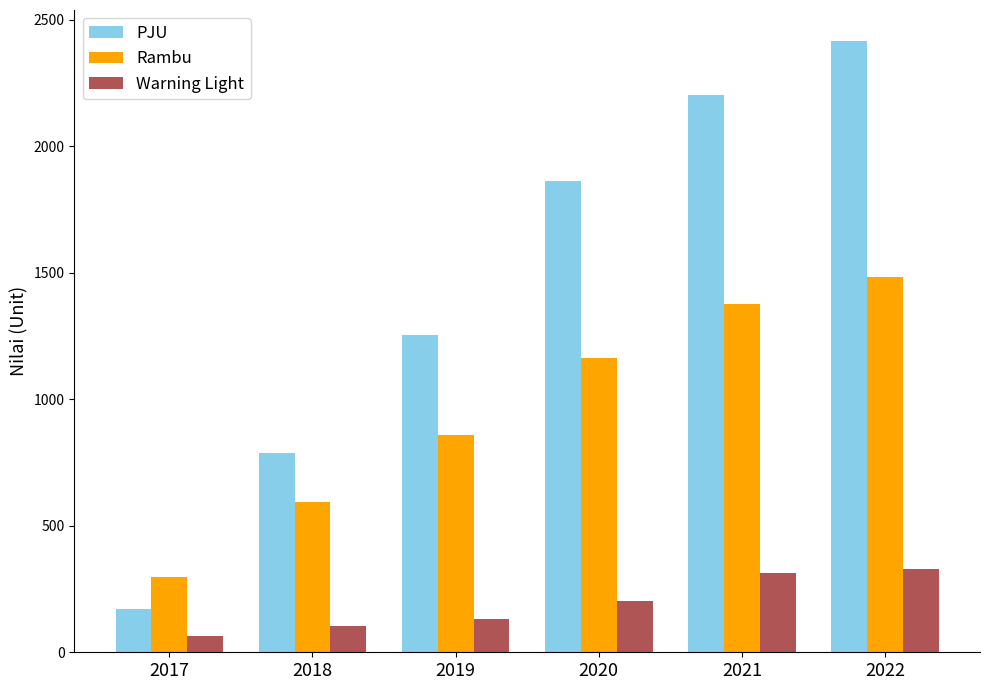

What is the average value of the PJU series?

1449